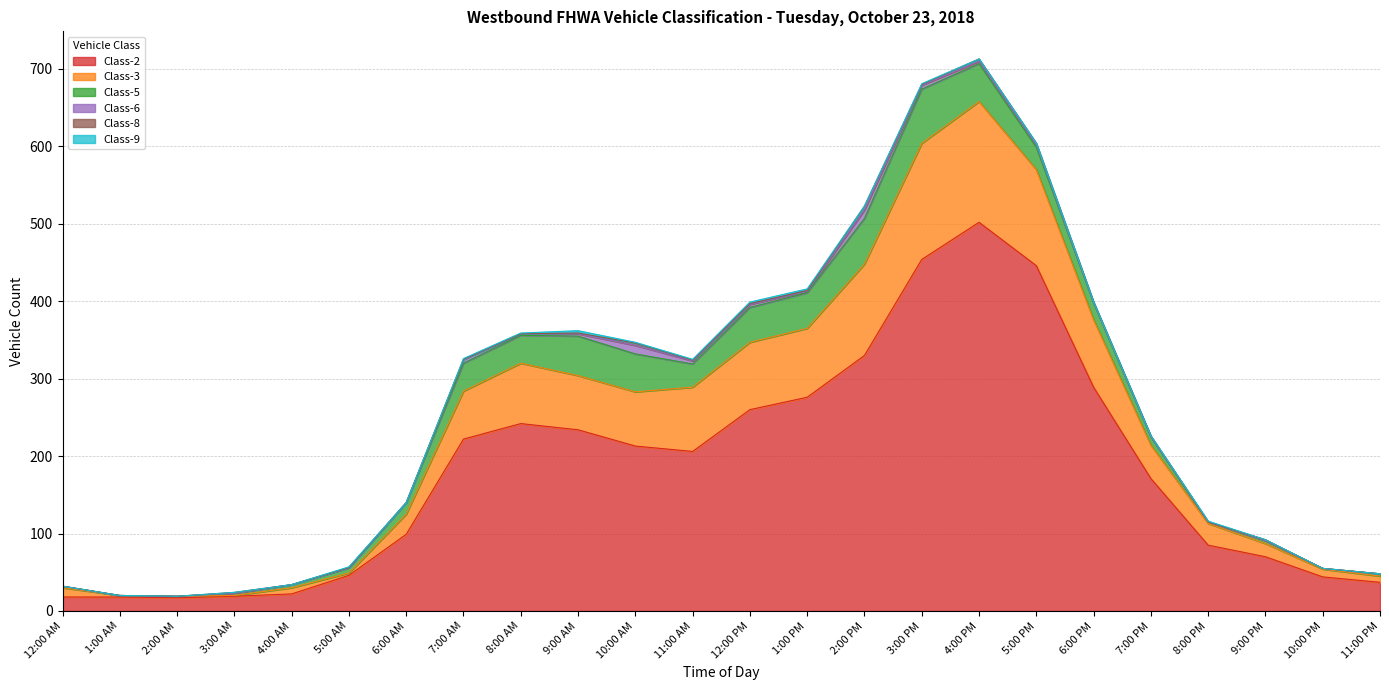

What is the sum of the Class-6 values at 10:00 PM and 12:00 PM?

4